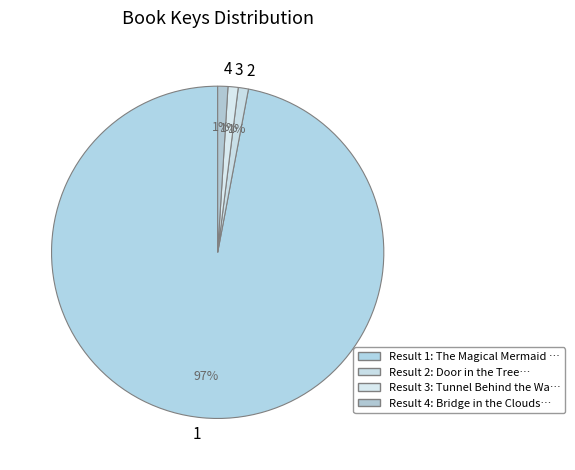

What is the largest slice in the pie chart?

1